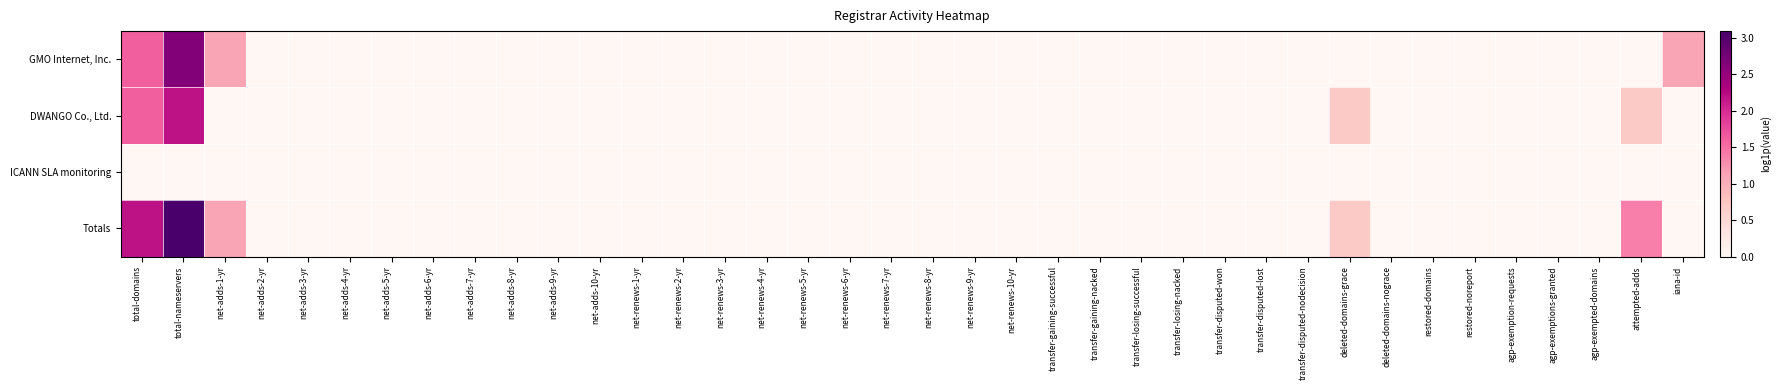

Between transfer-gaining-successful and net-adds-9-yr, which is larger?

transfer-gaining-successful